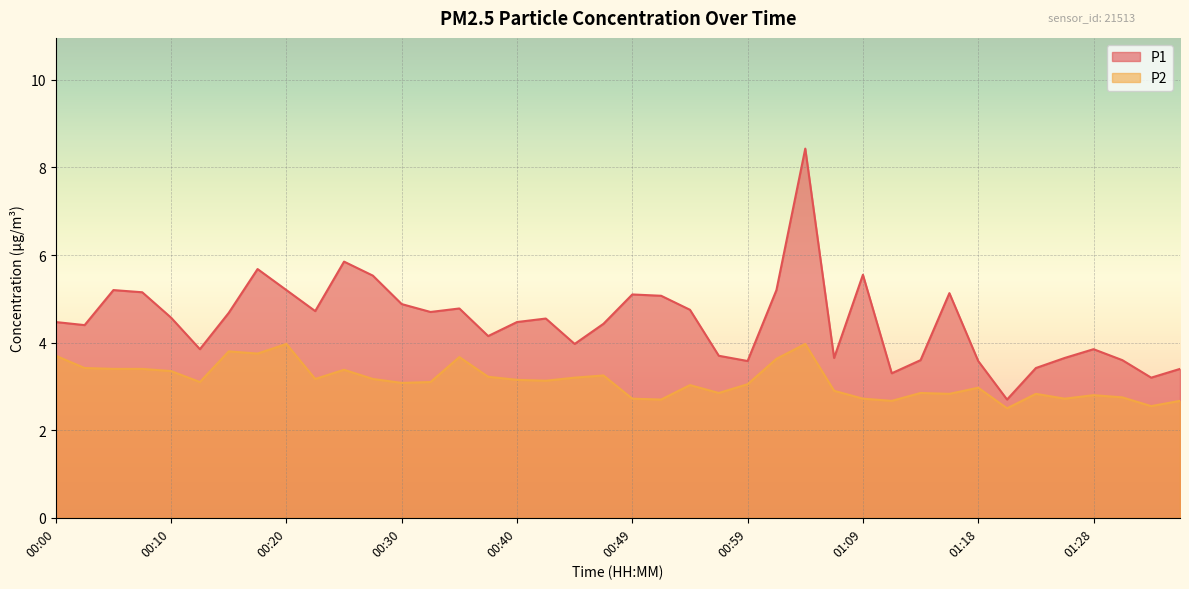

Is the value of P2 at 01:31 greater than the value of P1 at 00:57?

No